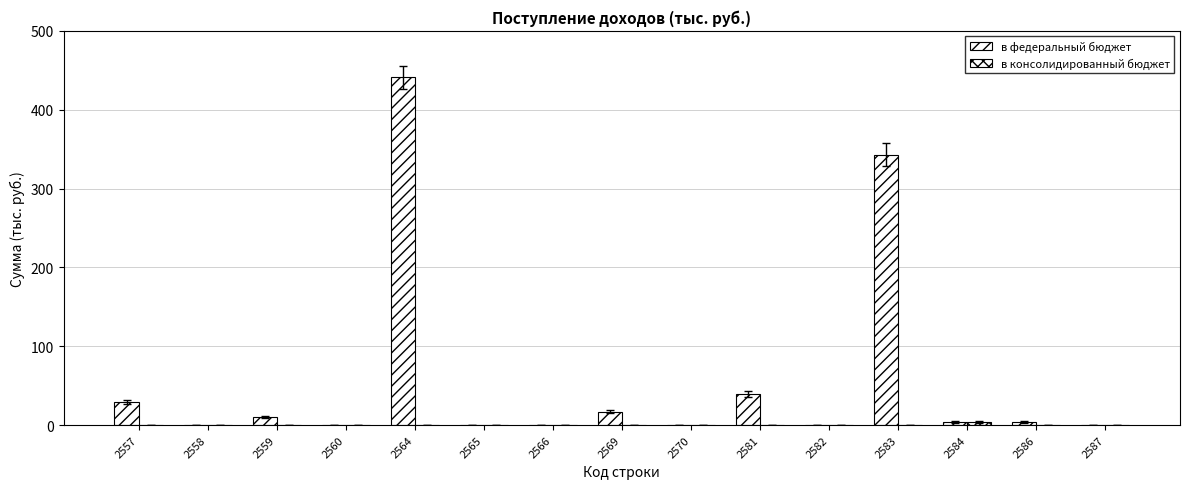

Which category has the lowest value in the в консолидированный бюджет series?

2557